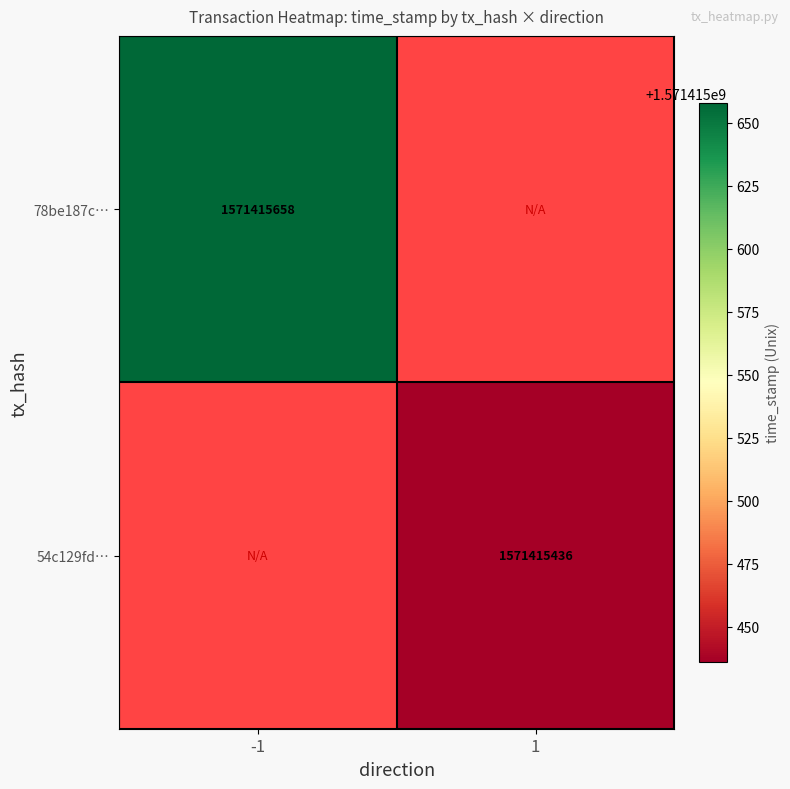

Which has a higher value, direction or time_stamp?

time_stamp